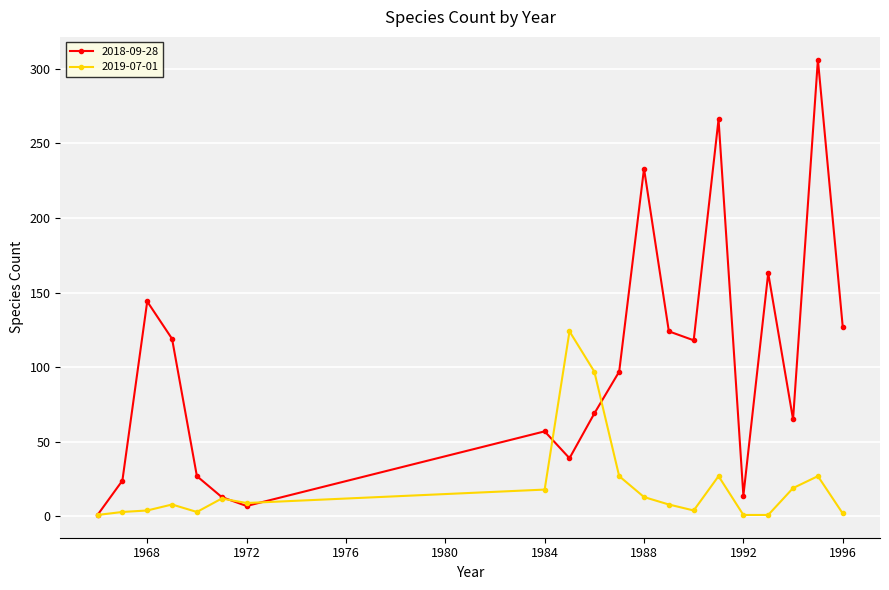

What is the maximum value for 2018-09-28?

306